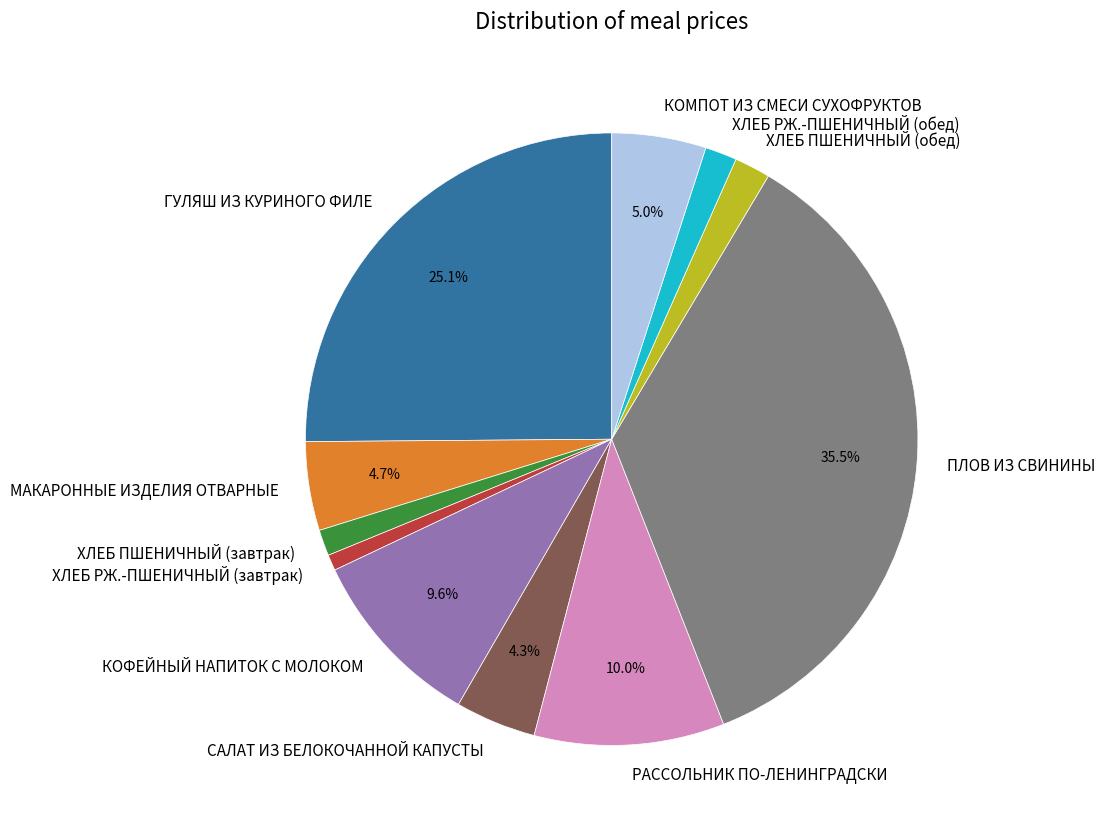

To the nearest percent, what is the difference between the МАКАРОННЫЕ ИЗДЕЛИЯ ОТВАРНЫЕ and ХЛЕБ ПШЕНИЧНЫЙ (обед) slice percentages?

3%